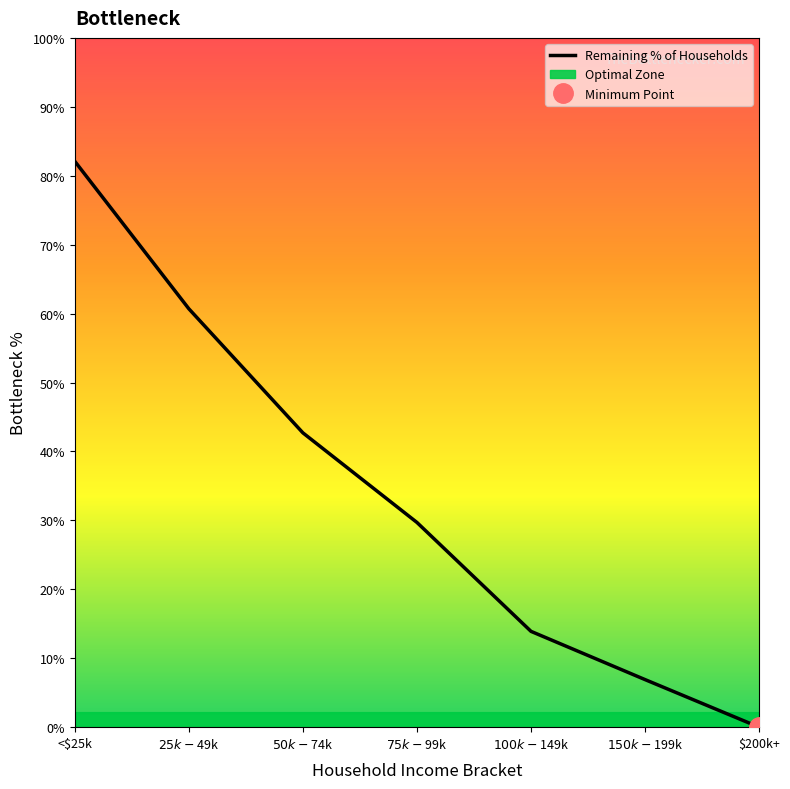

True or false: there are more than 1 points higher than both neighbors.

False